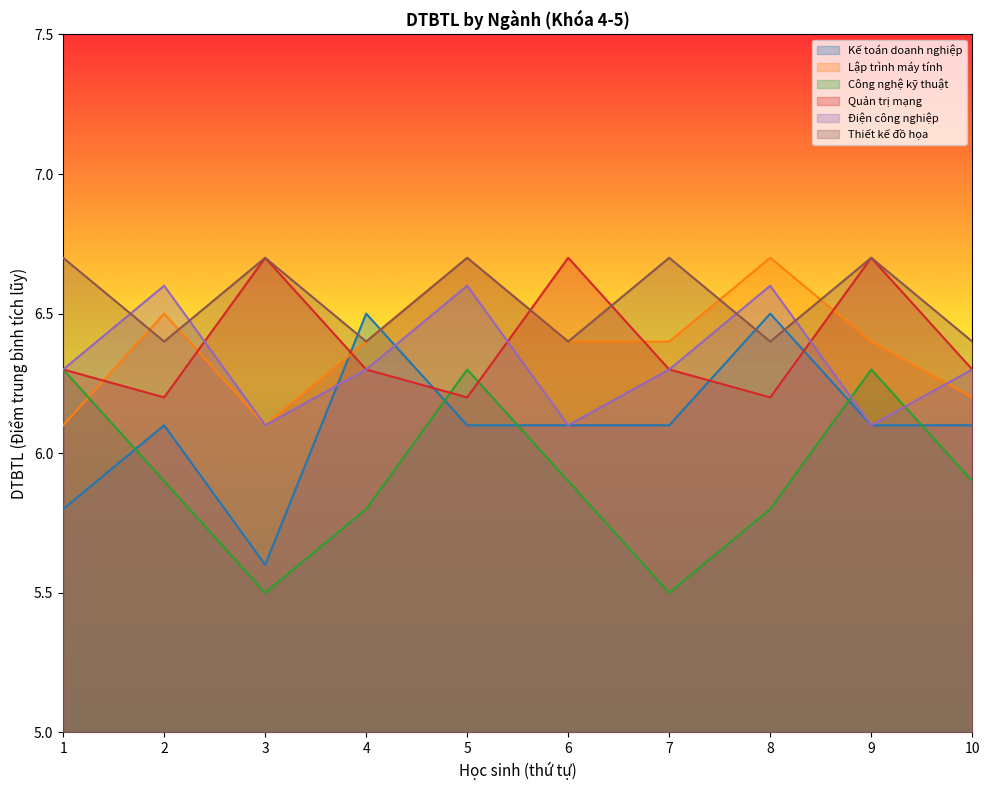

What is the spread (max minus min) of values at 9?

0.6